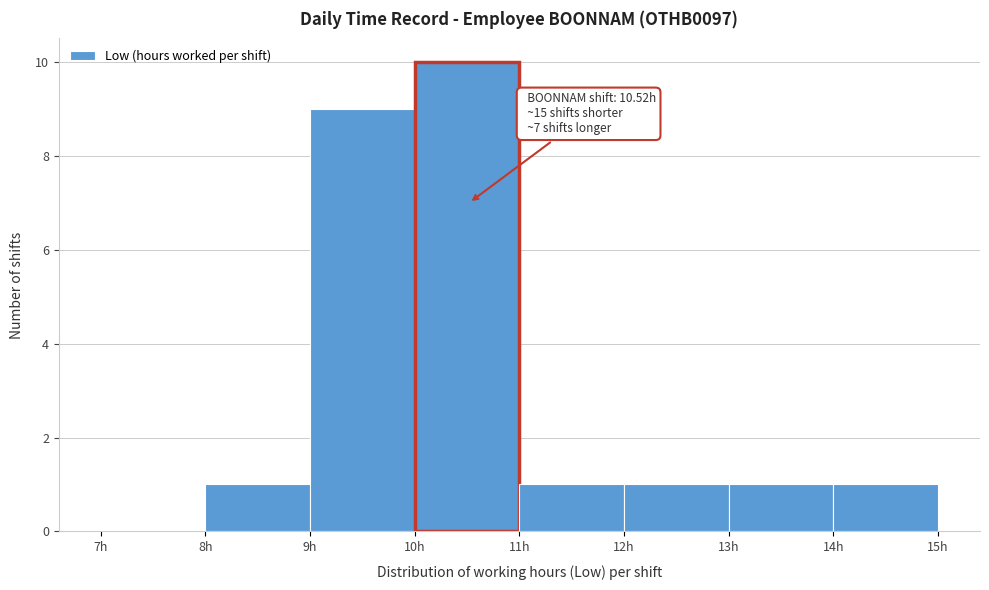

Over which range of the x-axis is the bar tallest?

10 to 11